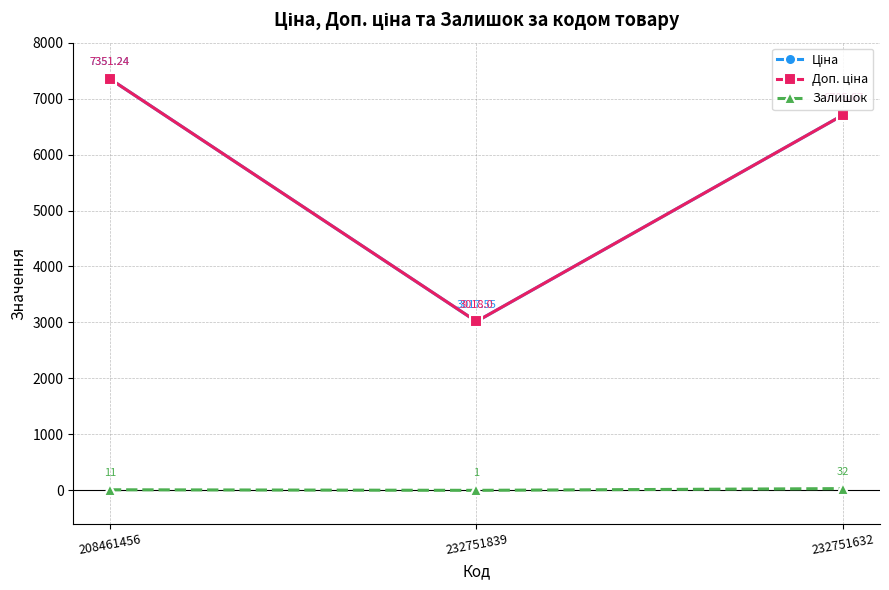

What is the total value across all series at 232751632?

13443.3